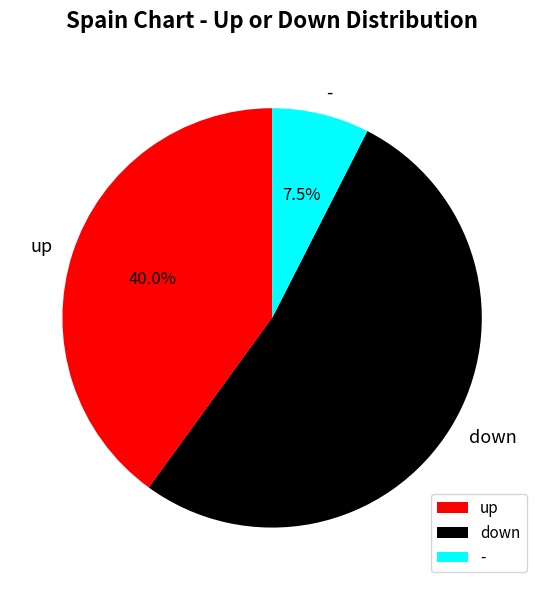

What is the largest slice in the pie chart?

down